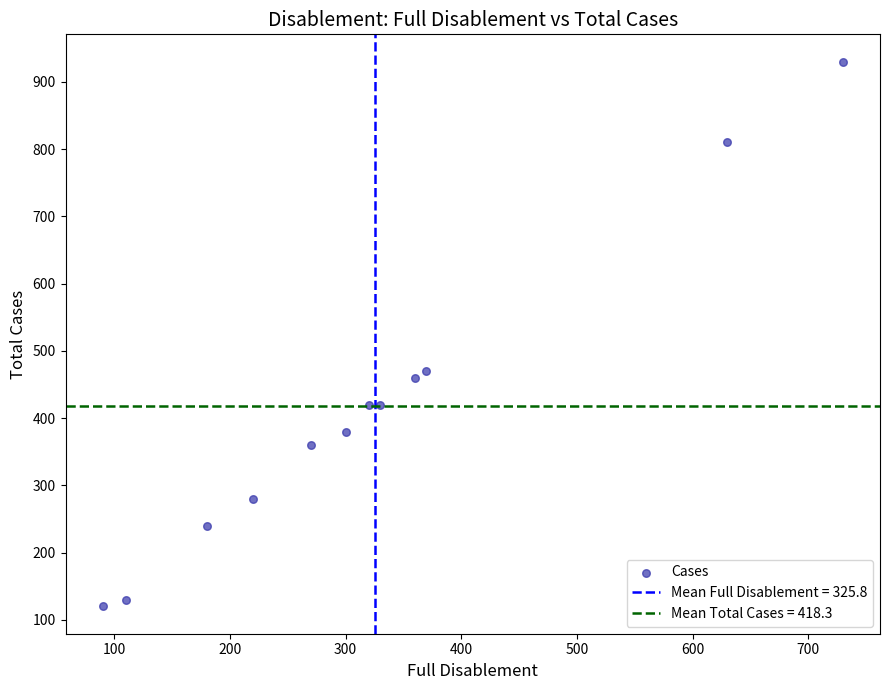

What is the average Y value?

418